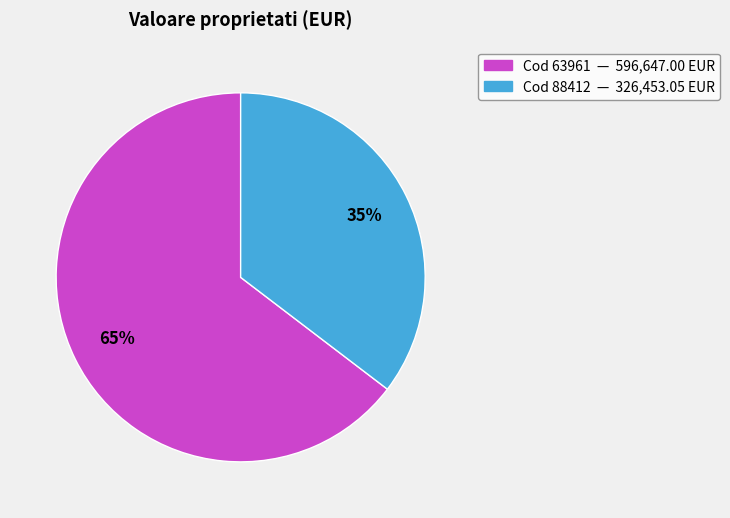

To the nearest percent, what is the average slice percentage?

50%